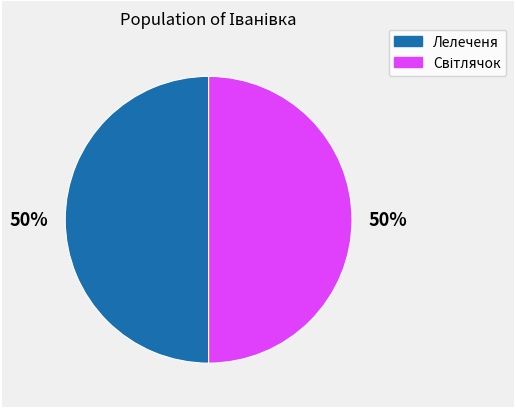

To the nearest percent, what is the average slice percentage?

50%